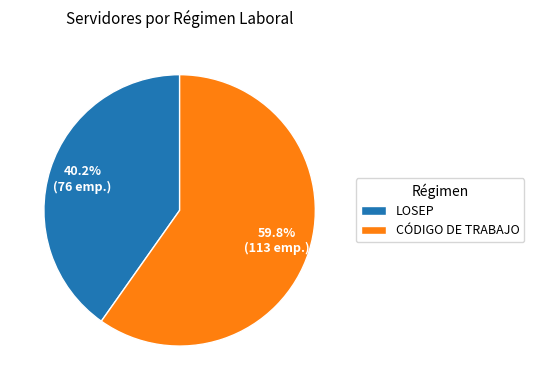

What is the ratio of the value at CÓDIGO DE TRABAJO to the value at LOSEP?

1.5